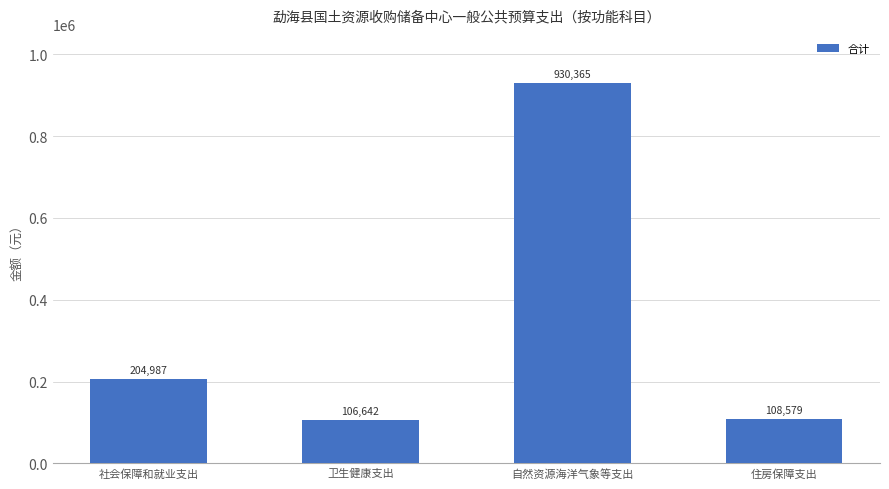

Count the number of categories in the chart.

4